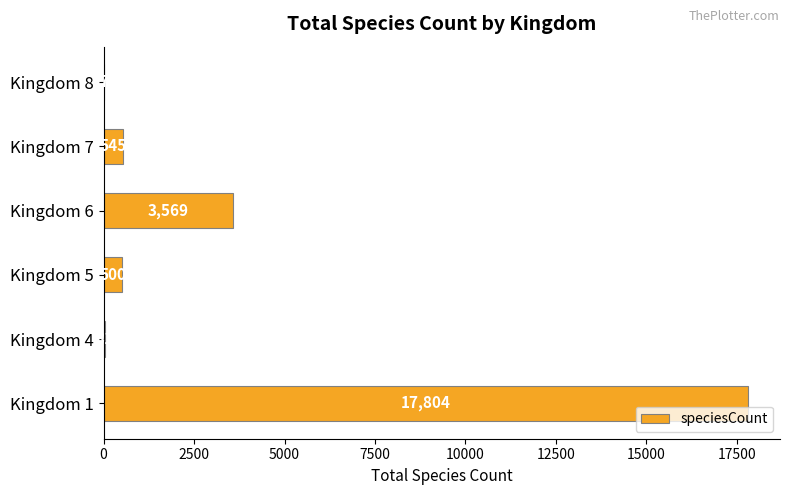

At which label is the value closest to 8905?

Kingdom 6